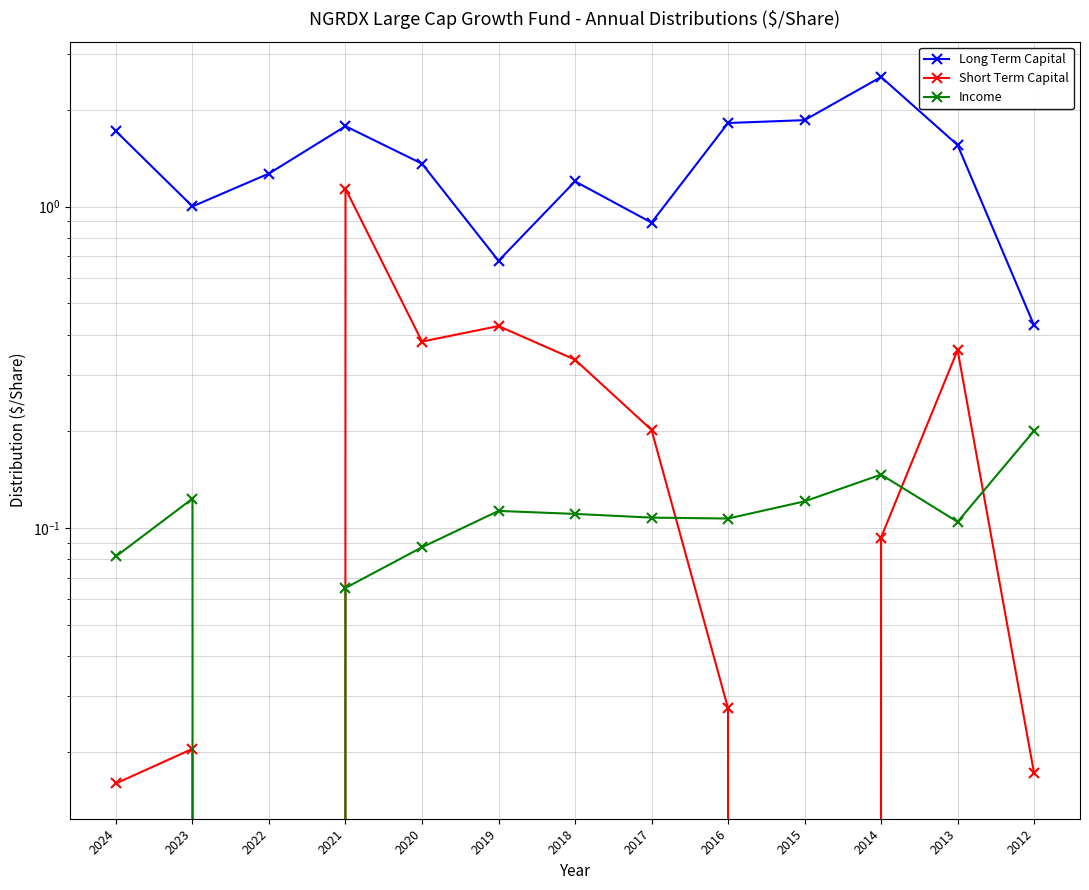

What are all the series names shown in the legend?

Long Term Capital, Short Term Capital, Income